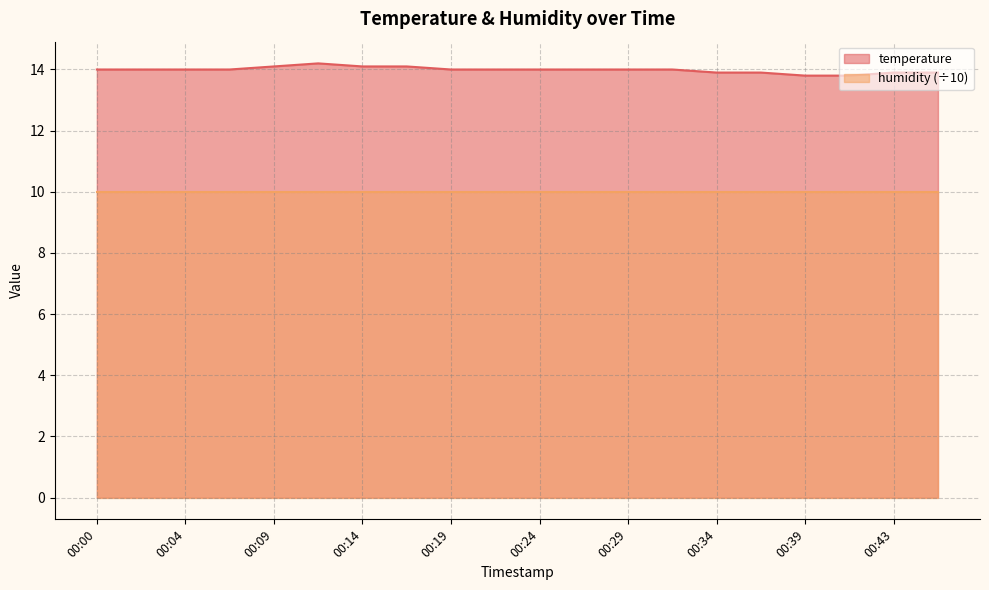

What is the value of the 1st point from the left?

14.0